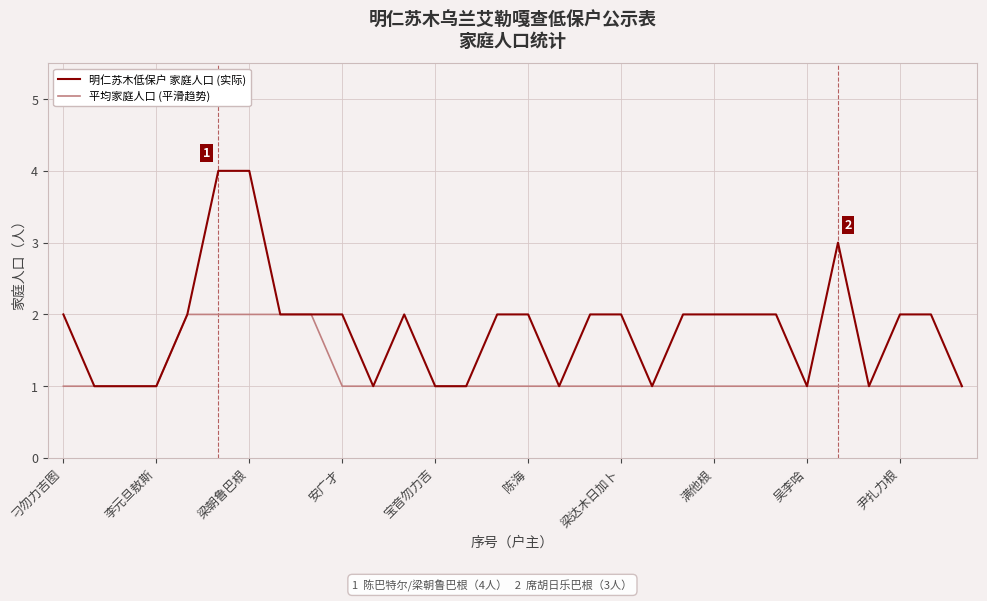

What is the maximum value shown in the chart?

4